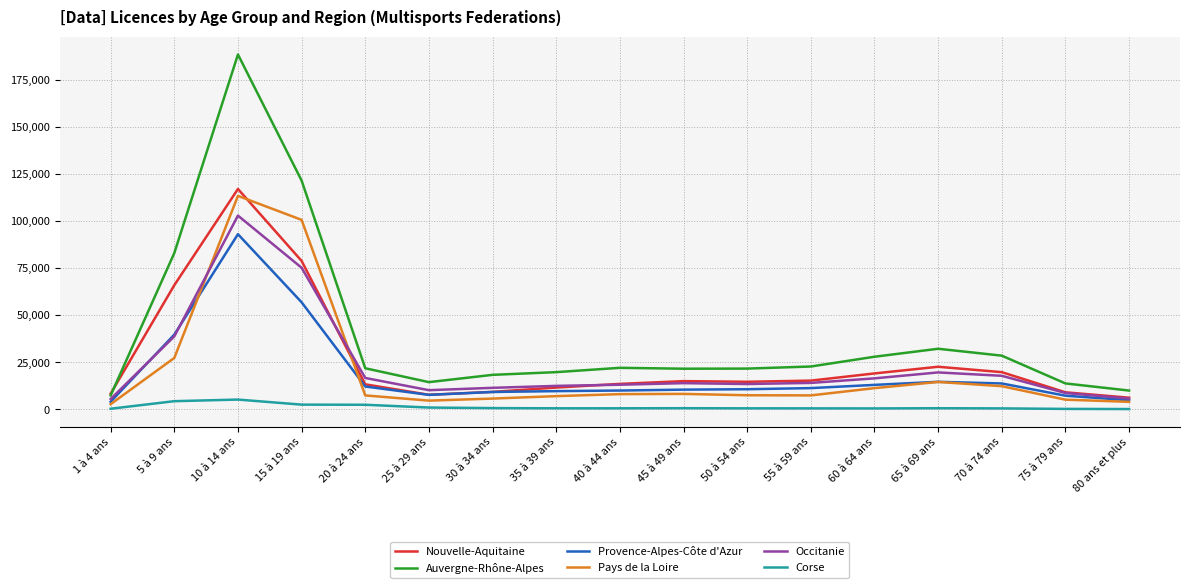

List the series in order of their peak value, highest first.

Auvergne-Rhône-Alpes, Nouvelle-Aquitaine, Pays de la Loire, Occitanie, Provence-Alpes-Côte d'Azur, Corse